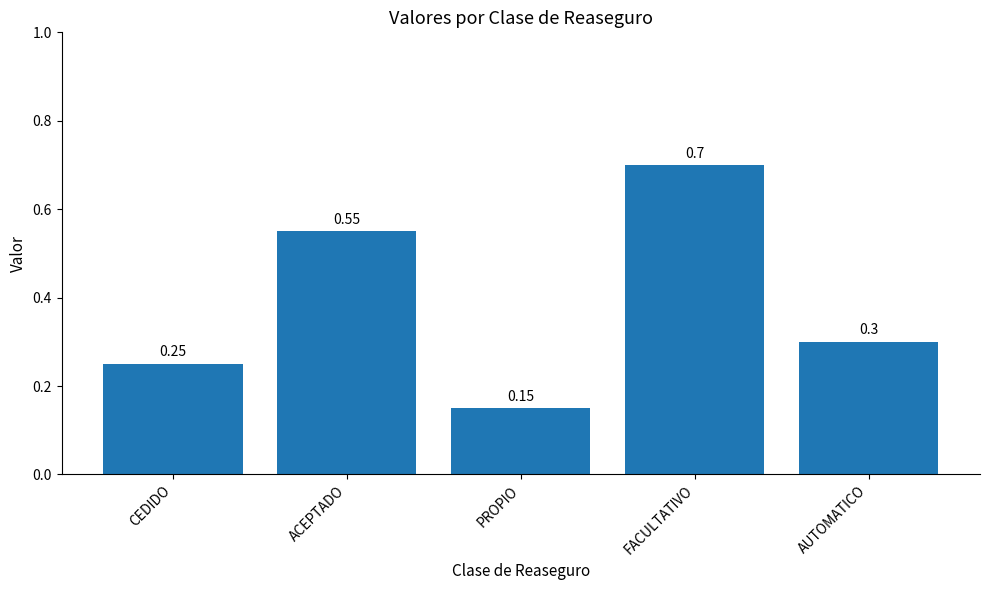

Which category has the lowest value across all series?

PROPIO